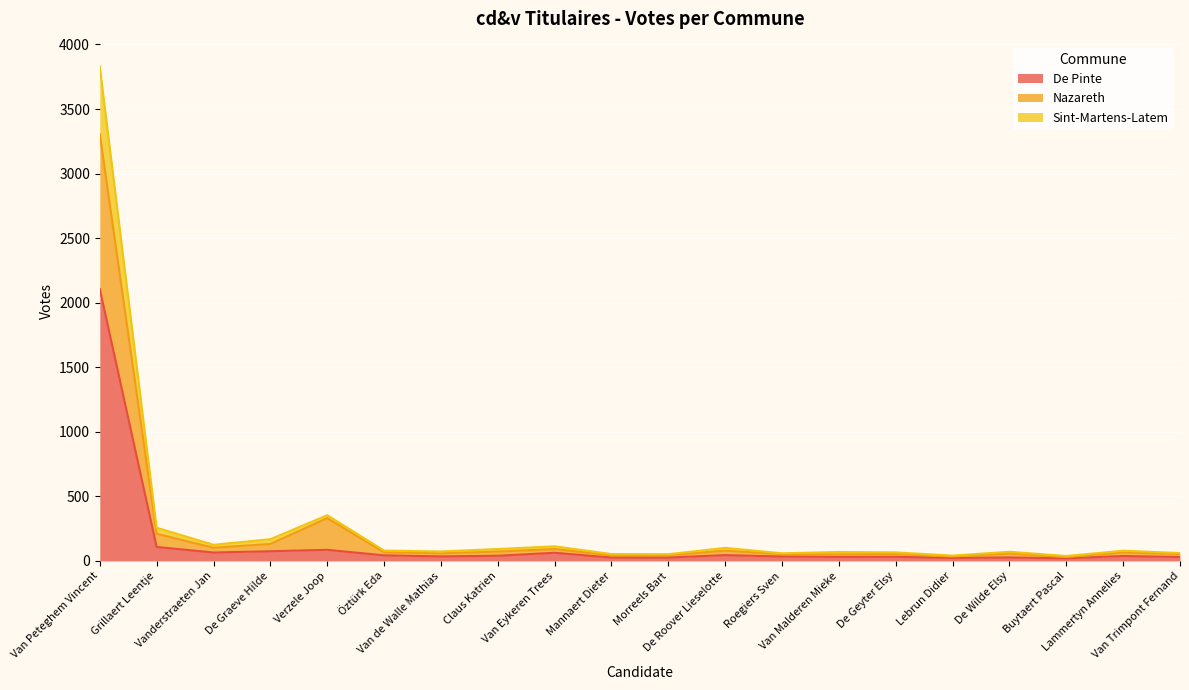

Reading left to right, list all the values displayed in this chart.

De Pinte: Van Peteghem Vincent=2106	Grillaert Leentje=108	Vanderstraeten Jan=65	De Graeve Hilde=75	Verzele Joop=86	Öztürk Eda=43	Van de Walle Mathias=35	Claus Katrien=40	Van Eykeren Trees=63	Mannaert Dieter=26	Morreels Bart=26	De Roover Lieselotte=45	Roegiers Sven=34	Van Malderen Mieke=31	De Geyter Elsy=32	Lebrun Didier=23	De Wilde Elsy=27	Buytaert Pascal=20	Lammertyn Annelies=38	Van Trimpont Fernand=30
Nazareth: Van Peteghem Vincent=3307	Grillaert Leentje=210	Vanderstraeten Jan=102	De Graeve Hilde=131	Verzele Joop=331	Öztürk Eda=67	Van de Walle Mathias=59	Claus Katrien=72	Van Eykeren Trees=92	Mannaert Dieter=43	Morreels Bart=45	De Roover Lieselotte=79	Roegiers Sven=53	Van Malderen Mieke=50	De Geyter Elsy=54	Lebrun Didier=34	De Wilde Elsy=57	Buytaert Pascal=30	Lammertyn Annelies=65	Van Trimpont Fernand=53
Sint-Martens-Latem: Van Peteghem Vincent=3830	Grillaert Leentje=257	Vanderstraeten Jan=125	De Graeve Hilde=168	Verzele Joop=354	Öztürk Eda=80	Van de Walle Mathias=73	Claus Katrien=92	Van Eykeren Trees=113	Mannaert Dieter=53	Morreels Bart=52	De Roover Lieselotte=101	Roegiers Sven=59	Van Malderen Mieke=69	De Geyter Elsy=66	Lebrun Didier=41	De Wilde Elsy=71	Buytaert Pascal=38	Lammertyn Annelies=79	Van Trimpont Fernand=61